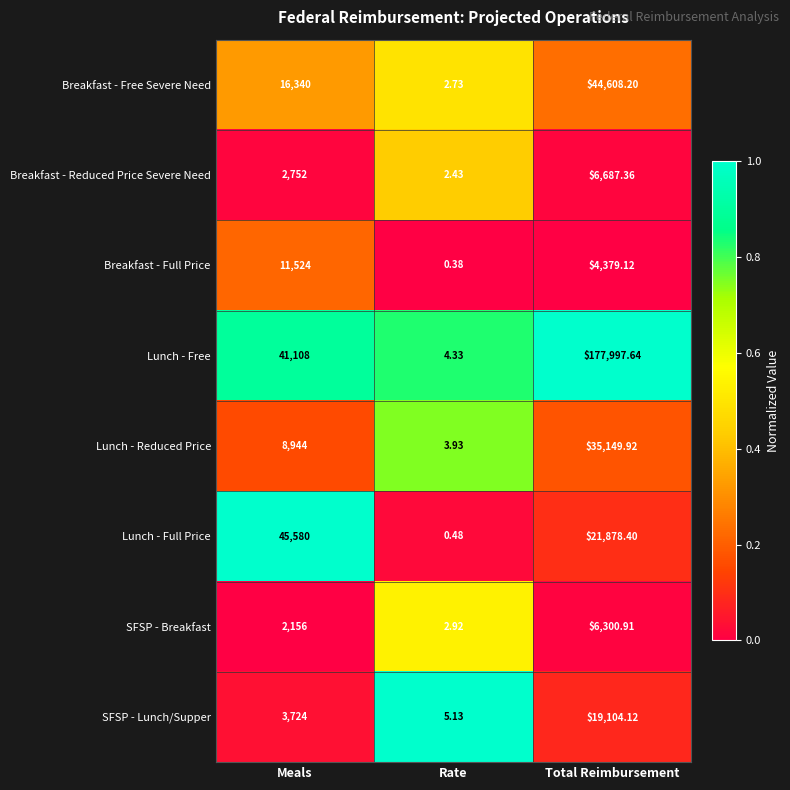

Which series changed the most between Meals and Total Reimbursement?

Lunch - Free